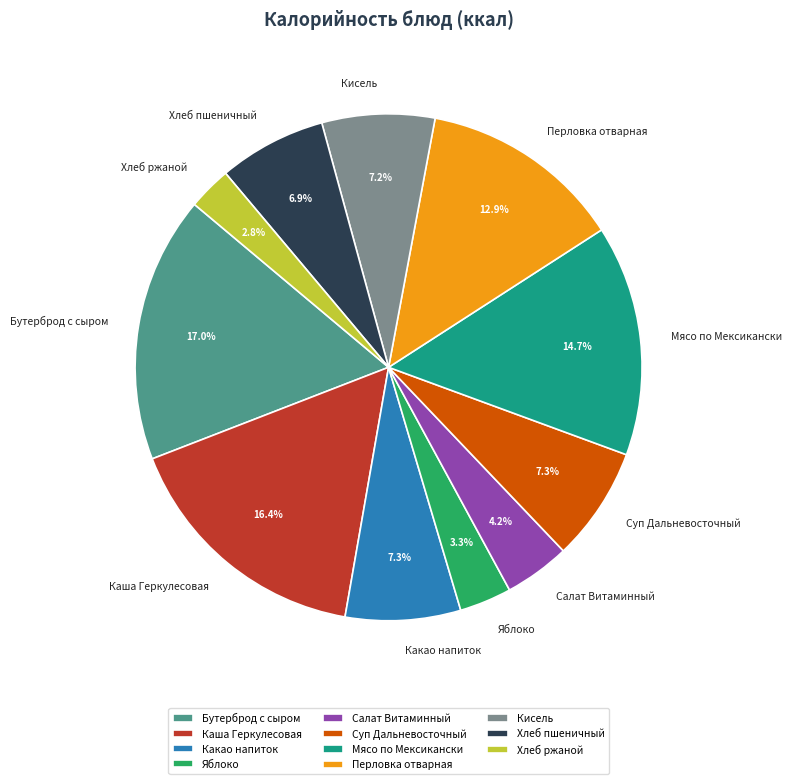

What percentage is the Мясо по Мексикански slice, to the nearest percent?

15%